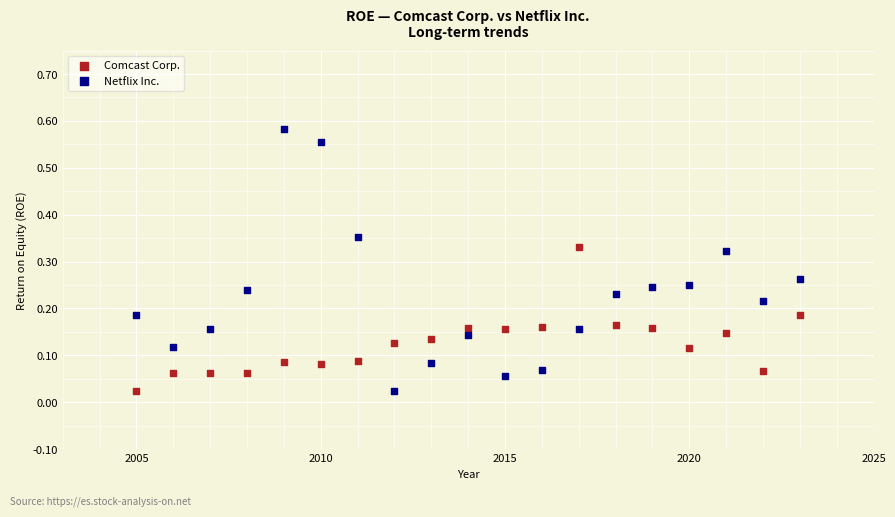

Across all data points, what is the range of X values (max minus min)?

18.0